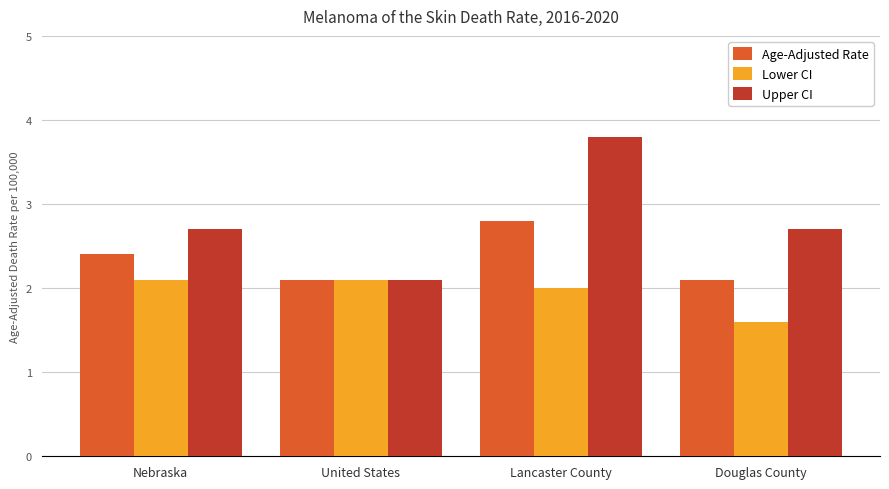

At Douglas County, list the series in order from largest to smallest.

Upper CI, Age-Adjusted Rate, Lower CI